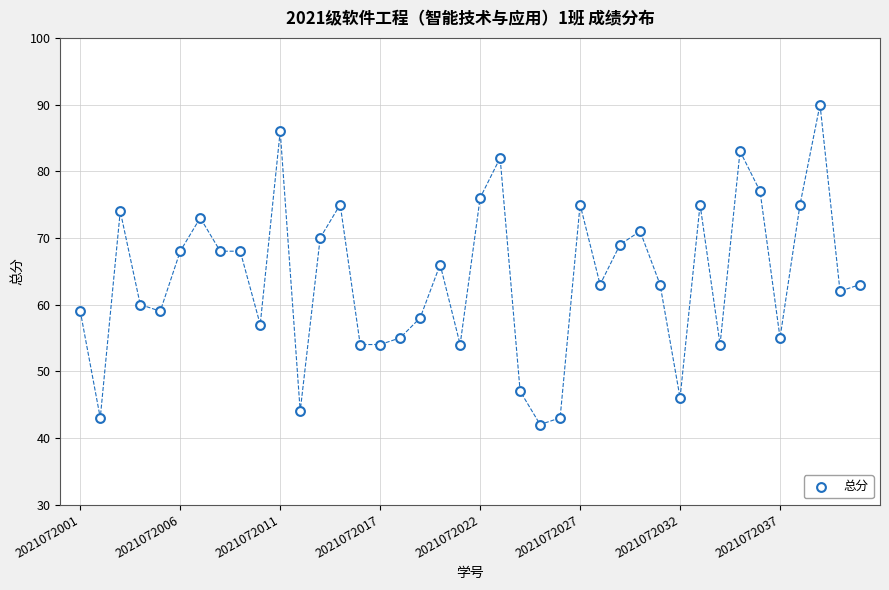

What is the range of Y values (max minus min)?

48